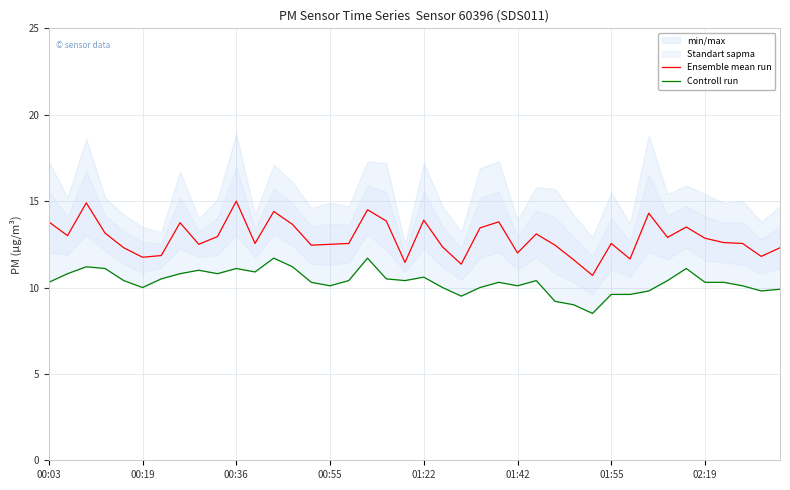

What is the maximum value shown in the chart?

15.0